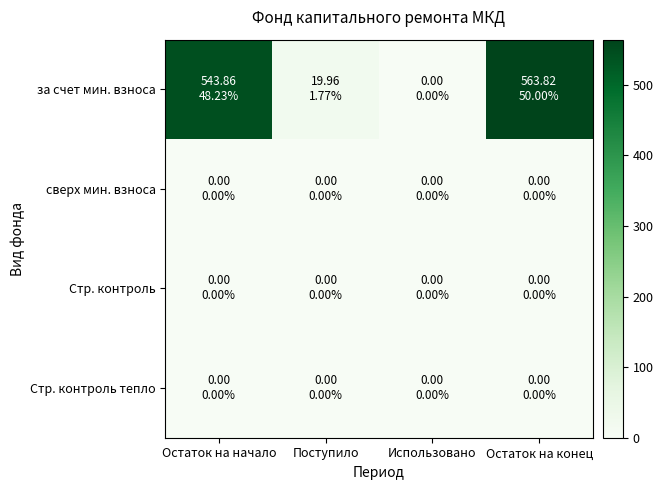

Which label corresponds to the largest value in the chart?

Остаток на конец